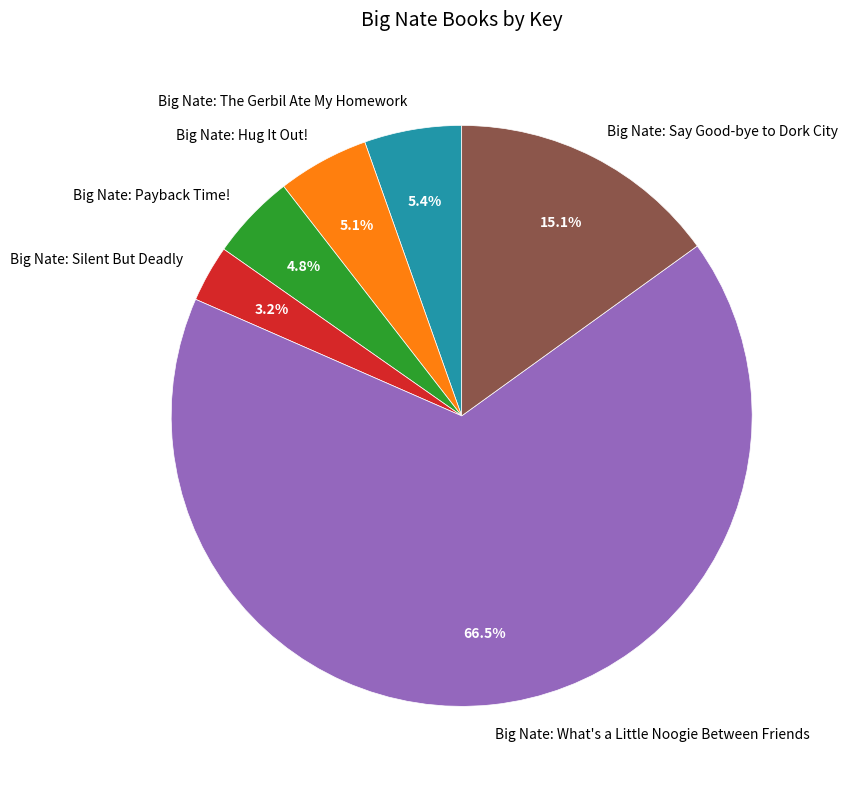

To the nearest percent, what percentage of the pie is Big Nate: Say Good-bye to Dork City?

15%